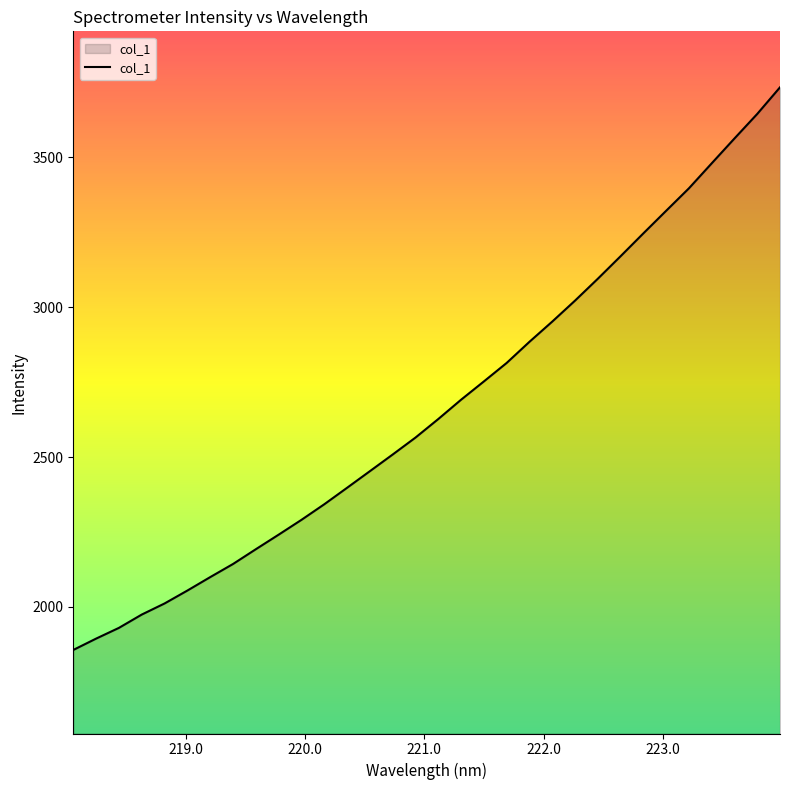

What is the minimum value shown in the chart?

1856.8